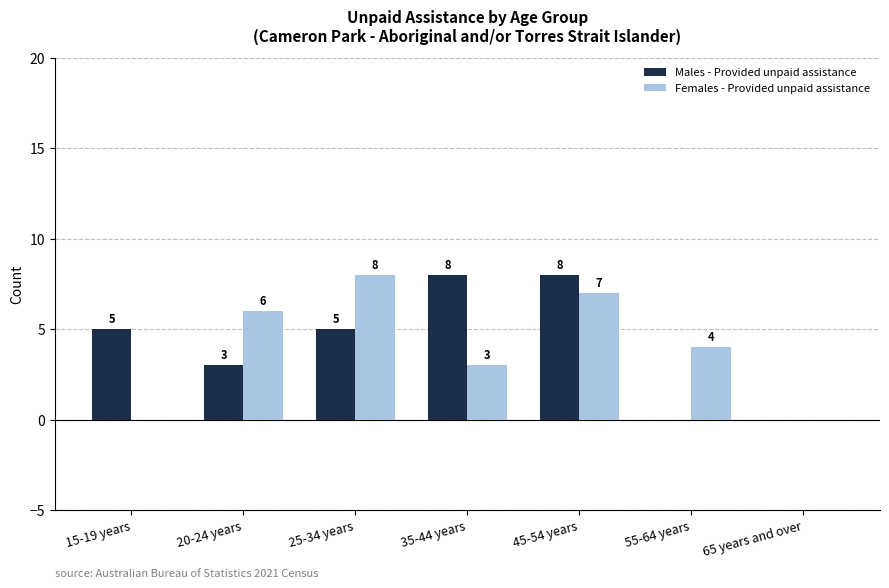

At which category is the sum across all series the highest?

45-54 years